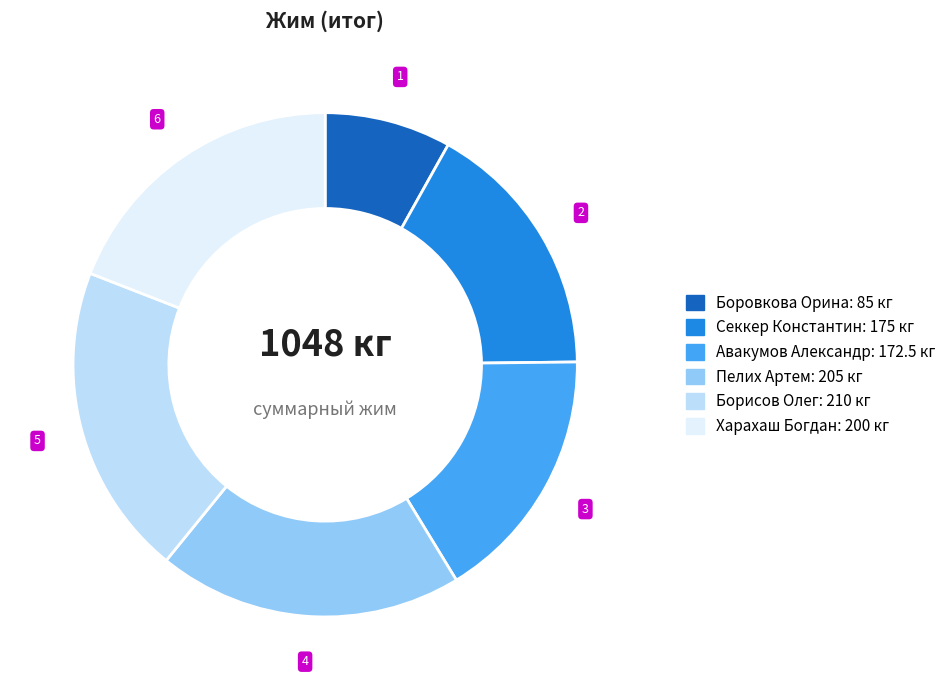

True or false: Пелих Артем accounts for 8% of the total.

False